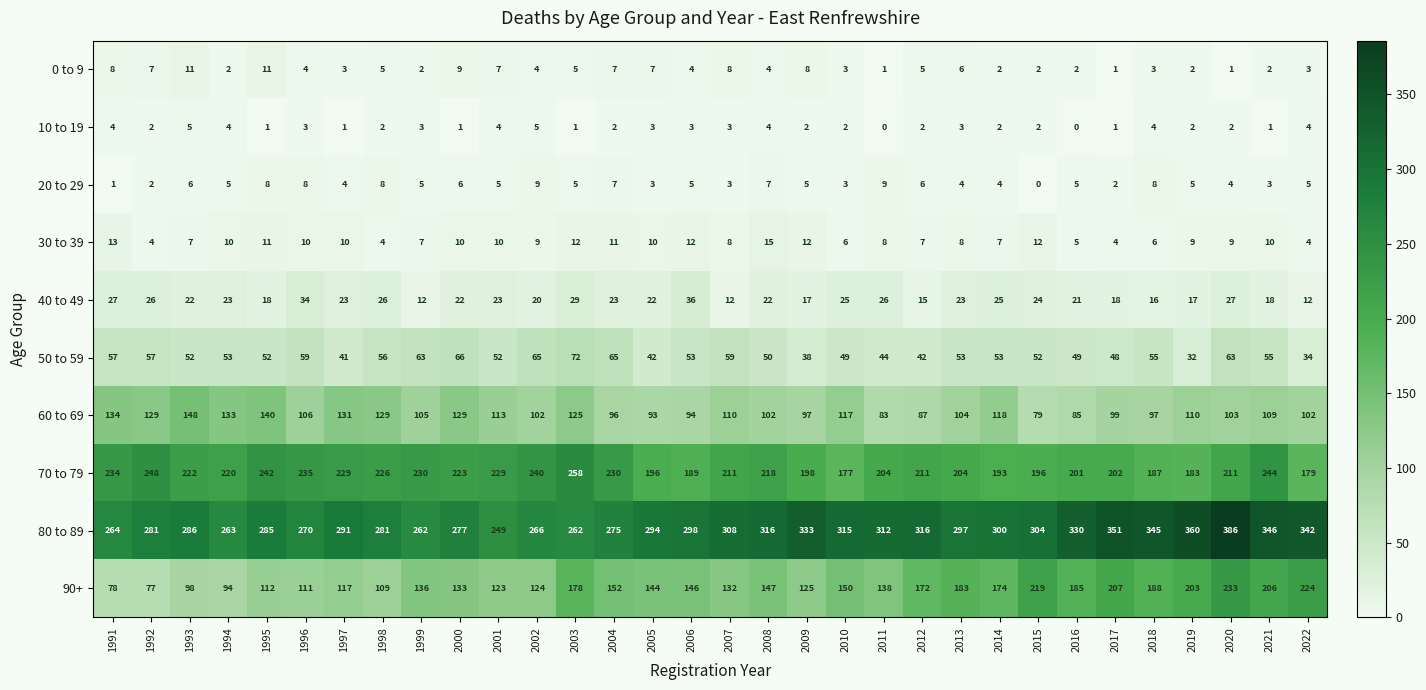

Where does the 0 to 9 series first go above 4?

1991